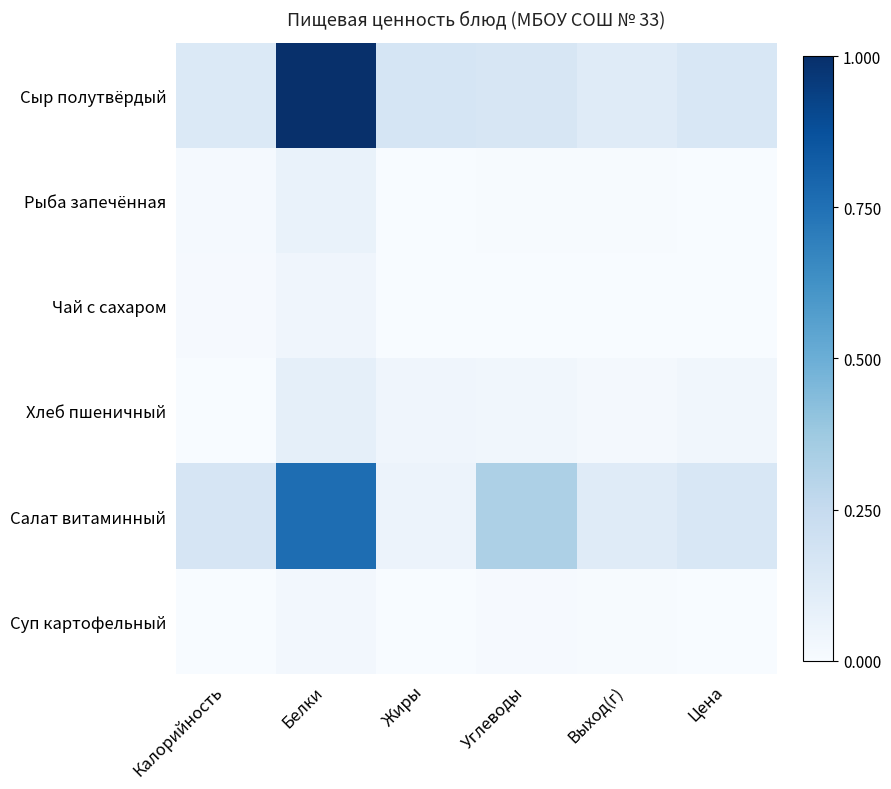

Reading left to right, what are all the values shown in this chart?

Сыр полутвёрдый: Калорийность=0.1	Белки=1.0	Жиры=0.2	Углеводы=0.2	Выход(г)=0.1	Цена=0.2
Рыба запечённая: Калорийность=0.0	Белки=0.1	Жиры=0.0	Углеводы=0.0	Выход(г)=0.0	Цена=0.0
Чай с сахаром: Калорийность=0.0	Белки=0.0	Жиры=0.0	Углеводы=0.0	Выход(г)=0.0	Цена=0.0
Хлеб пшеничный: Калорийность=0.0	Белки=0.1	Жиры=0.0	Углеводы=0.0	Выход(г)=0.0	Цена=0.0
Салат витаминный: Калорийность=0.2	Белки=0.8	Жиры=0.1	Углеводы=0.3	Выход(г)=0.1	Цена=0.2
Суп картофельный: Калорийность=0.0	Белки=0.0	Жиры=0.0	Углеводы=0.0	Выход(г)=0.0	Цена=0.0